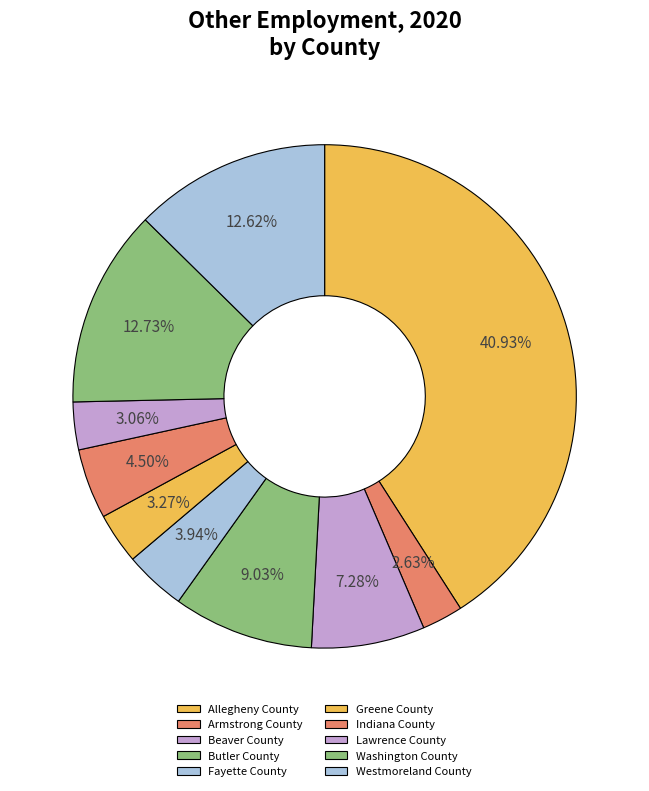

True or false: Westmoreland County accounts for 7% of the total.

False